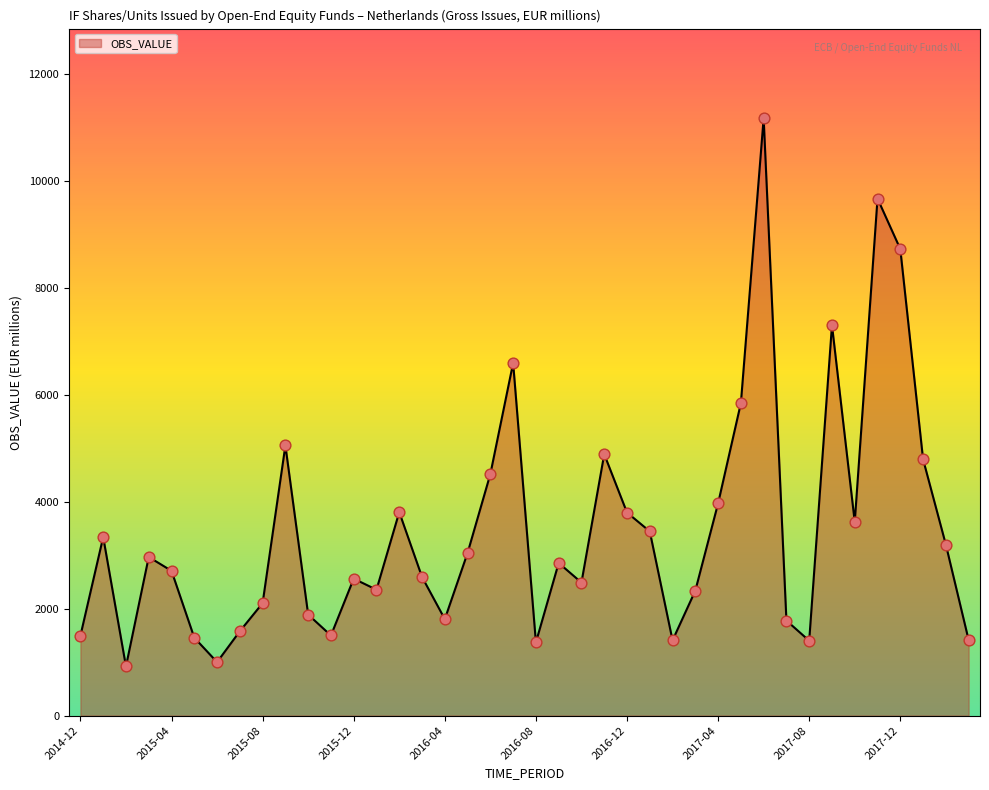

What is the minimum value shown in the chart?

921